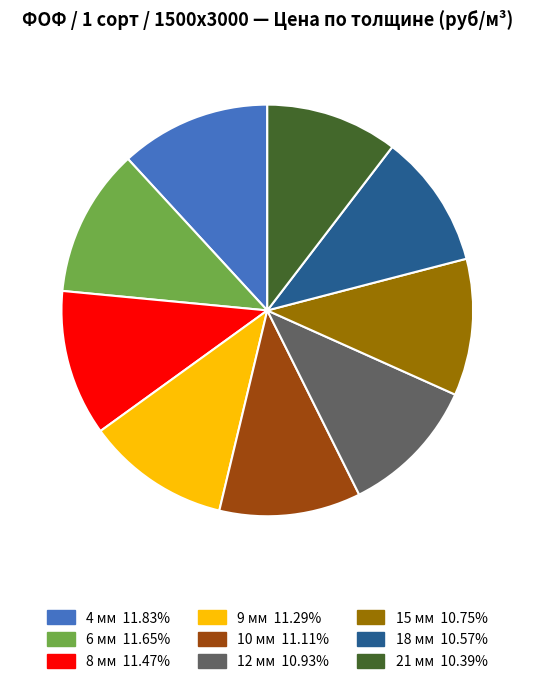

Which has a higher value, 6 мм or 12 мм?

6 мм